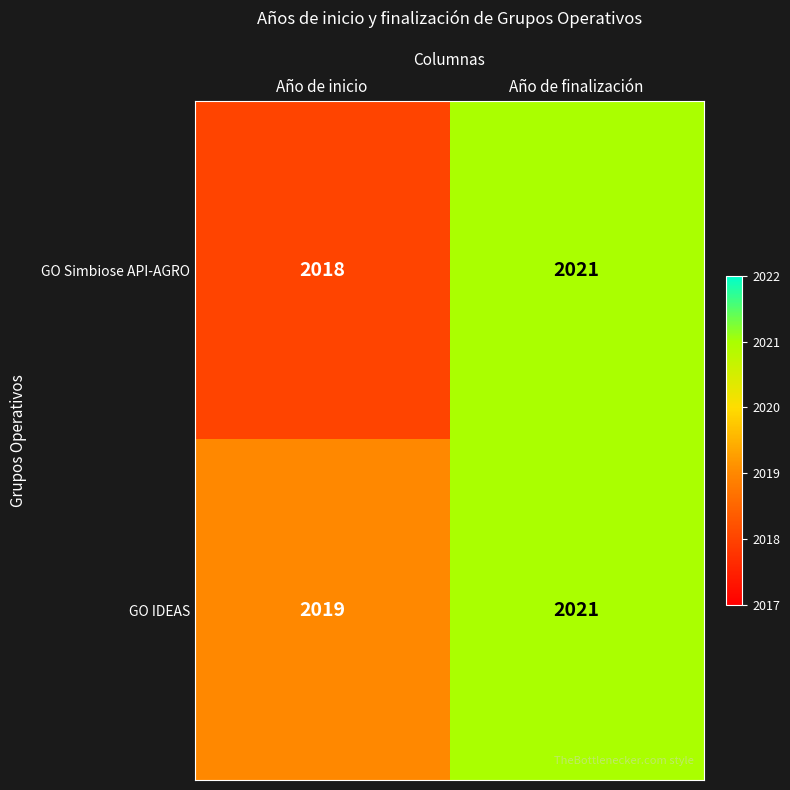

What is the maximum value shown in the chart?

2021